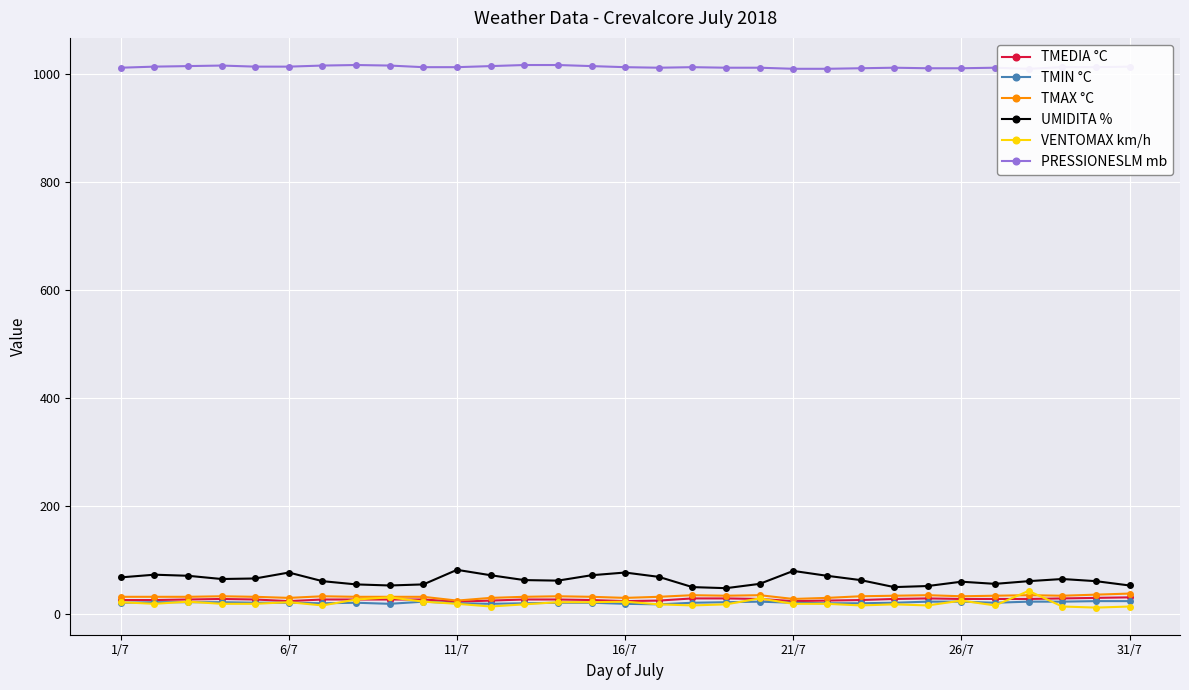

How many values in the TMEDIA °C series exceed 26?

12